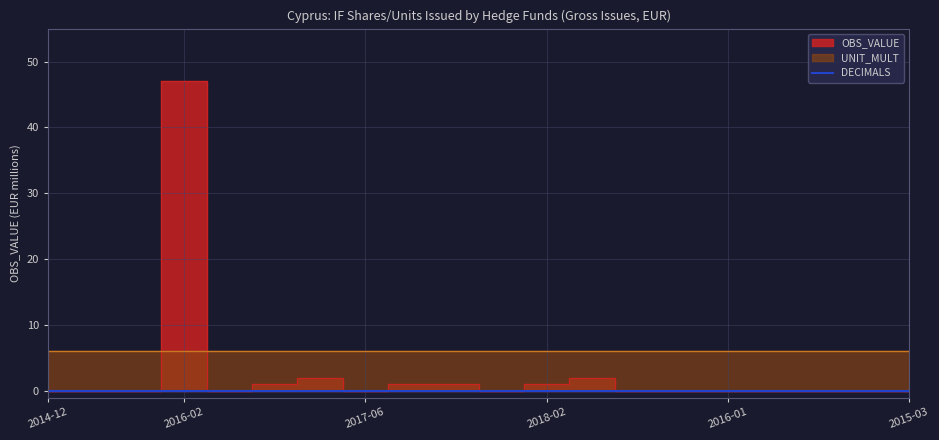

True or false: UNIT_MULT has a value of 6 at 2017-01.

True